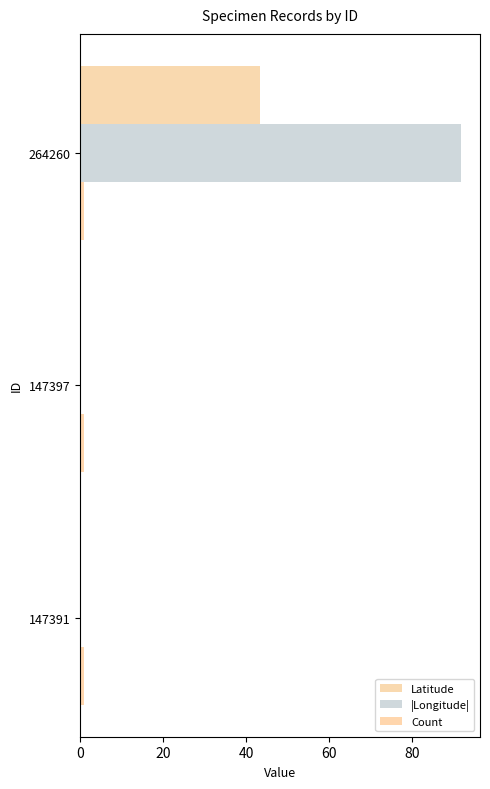

How many series are shown in this chart?

3